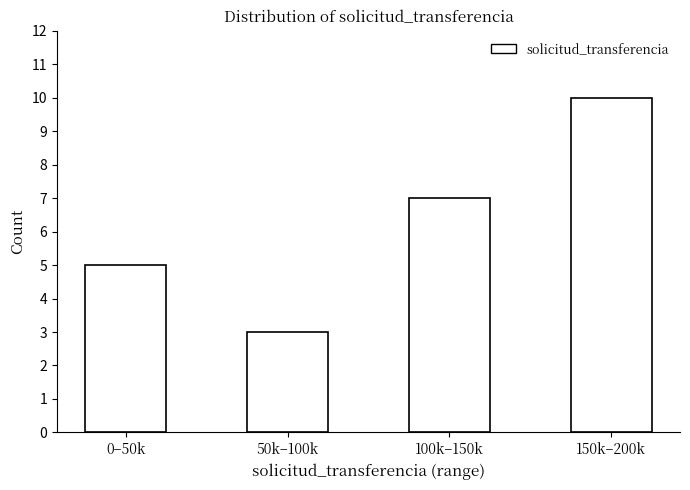

Reading left to right, what are all the values shown in this chart?

0–50k=5	50k–100k=3	100k–150k=7	150k–200k=10